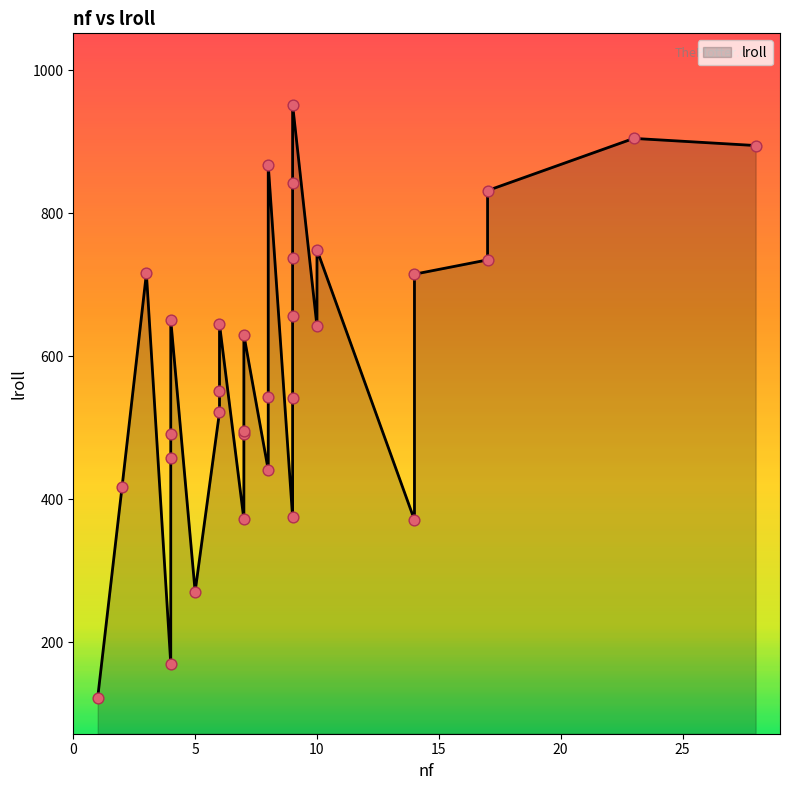

What is the ratio of the value at 9 to the value at 9?

0.6